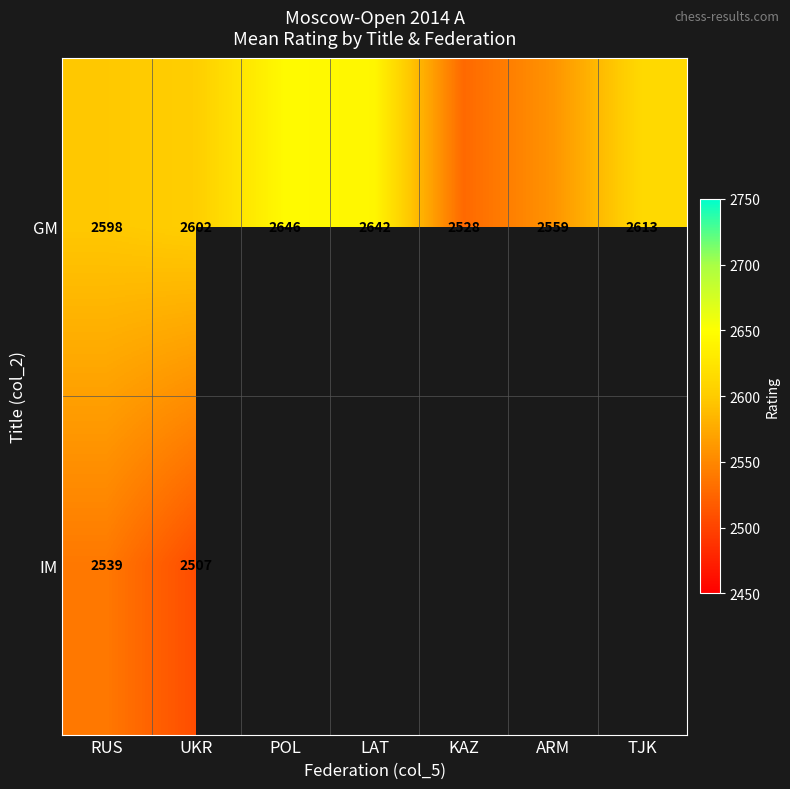

At how many categories does at least one series exceed 2613?

2